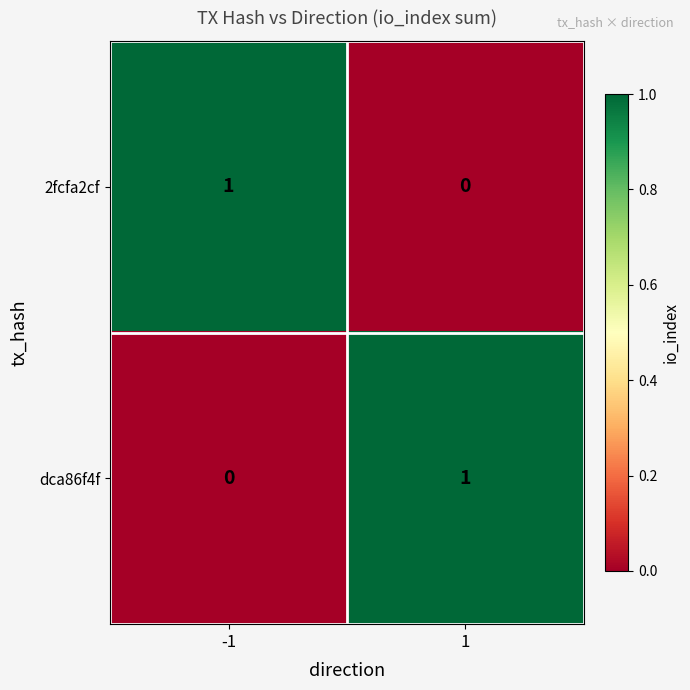

What is the difference between the highest and lowest values at -1?

1